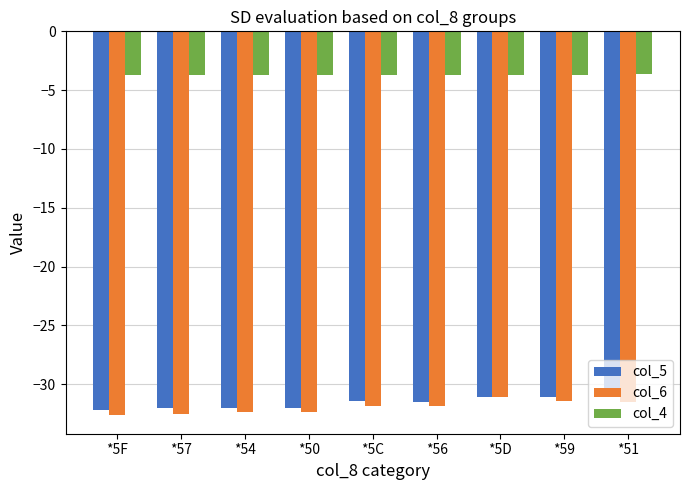

How many groups of bars are there?

9